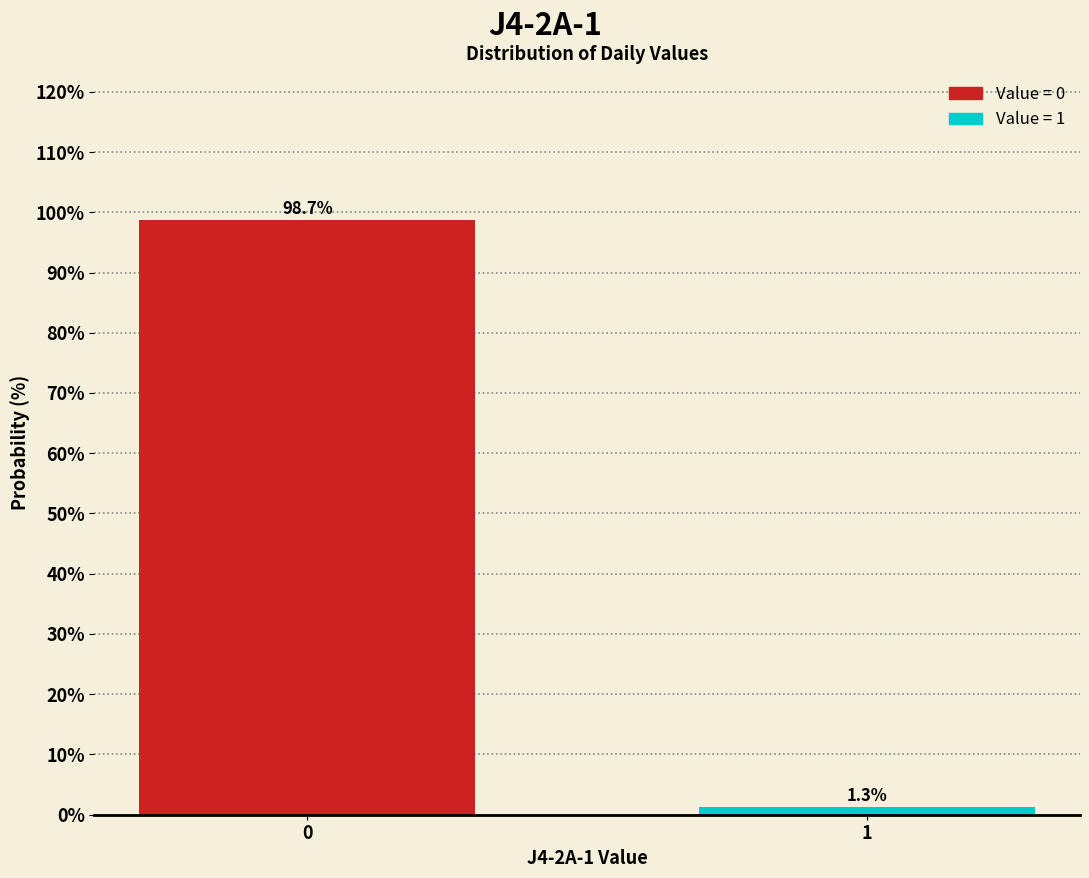

Reading left to right, what are all the values shown in this chart?

0=98.7	1=1.3